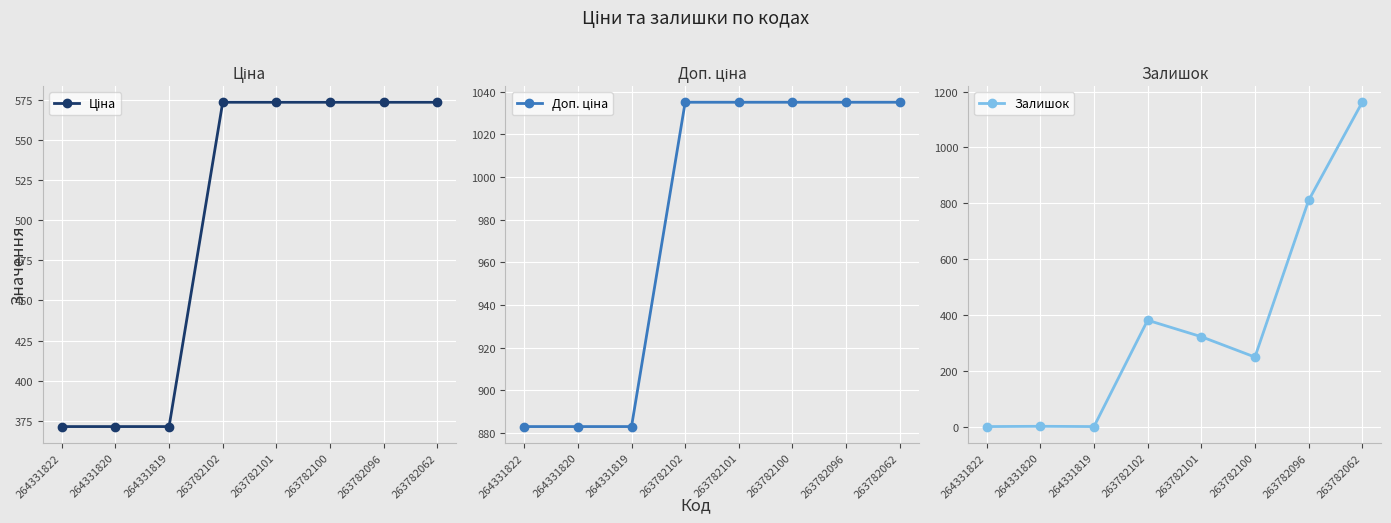

Is it true that Ціна equals 371.4 at 264331822?

True